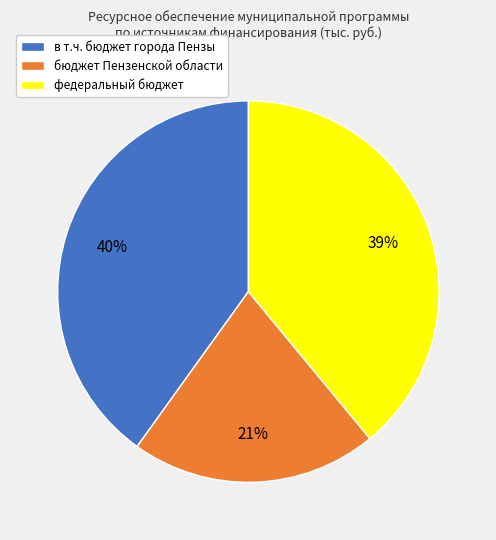

Is the sum of бюджет Пензенской области and в т.ч. бюджет города Пензы greater than half?

Yes